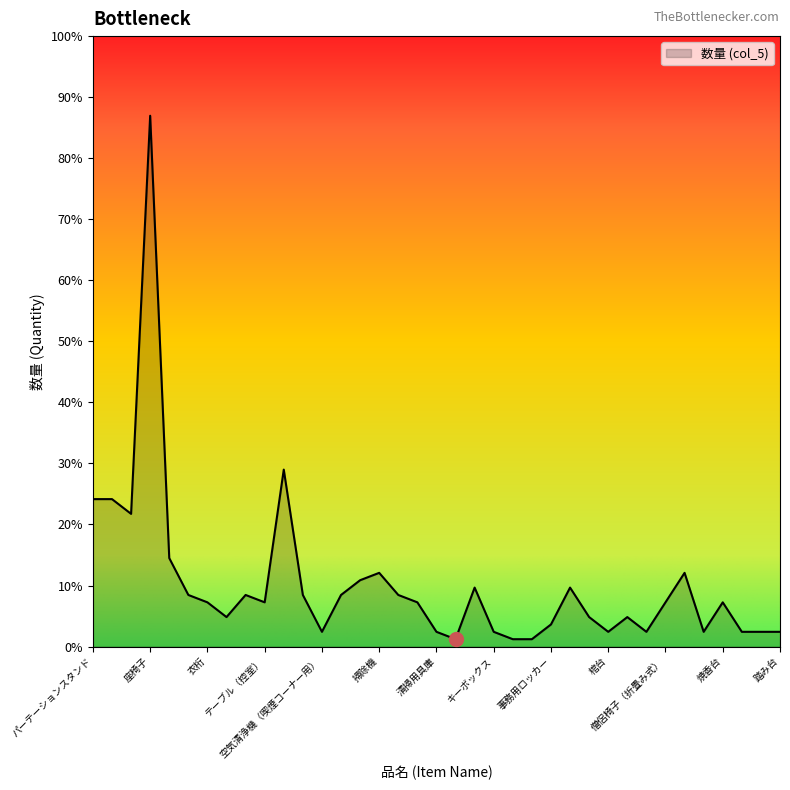

What is the difference between the maximum and minimum values?

71